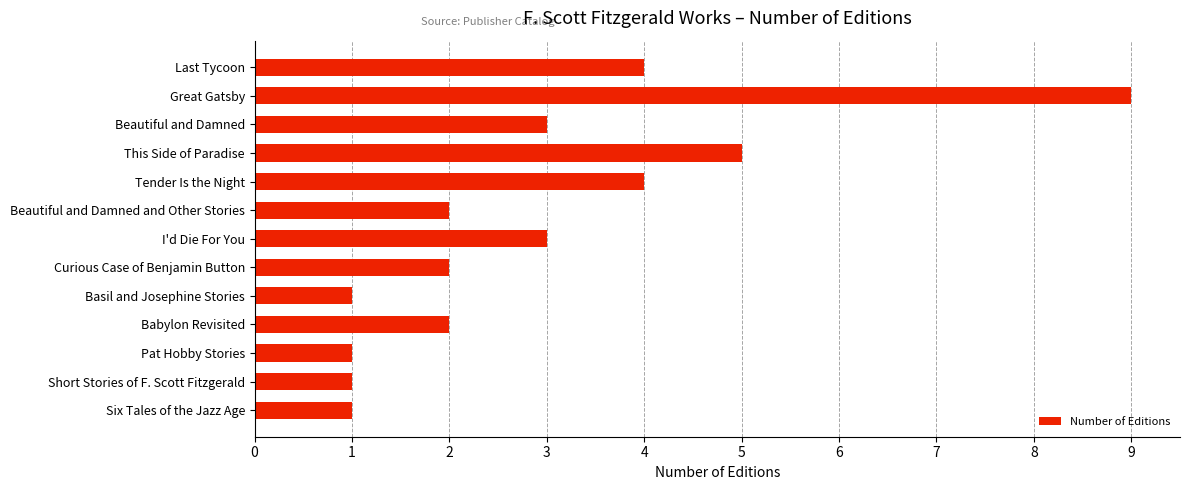

Reading top to bottom, what are all the values shown in this chart?

4	9	3	5	4	2	3	2	1	2	1	1	1